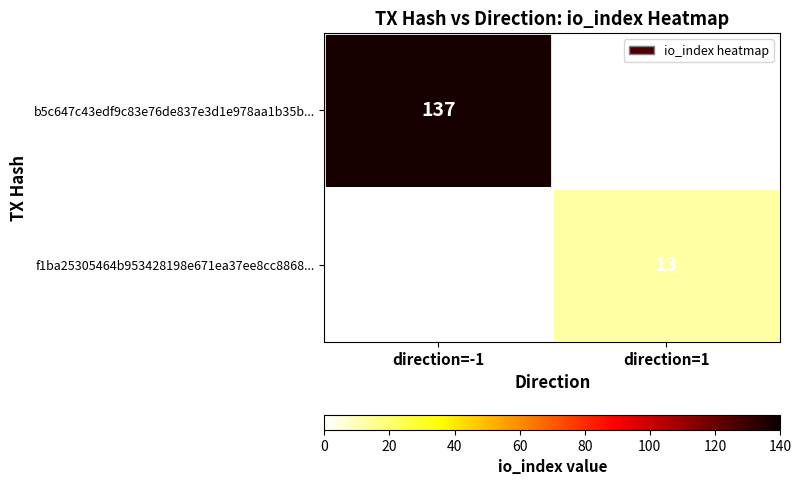

True or false: f1ba25305464b953428198e671ea37ee8cc8868... has a value of 13 at direction=1.

True